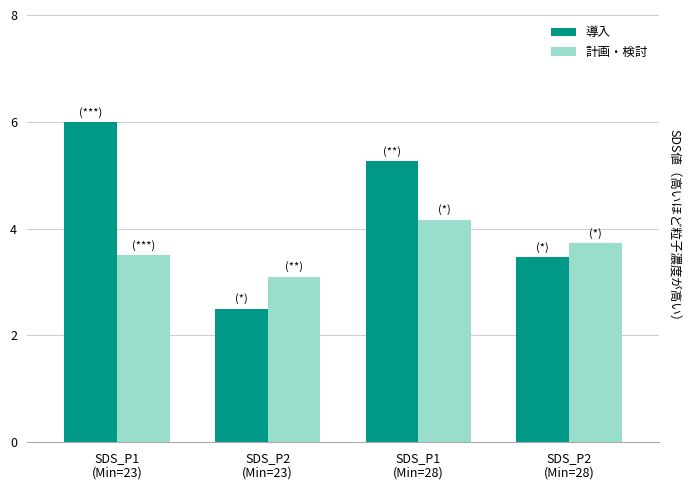

What is the label of the 4th bar from the left?

SDS_P2
(Min=28)